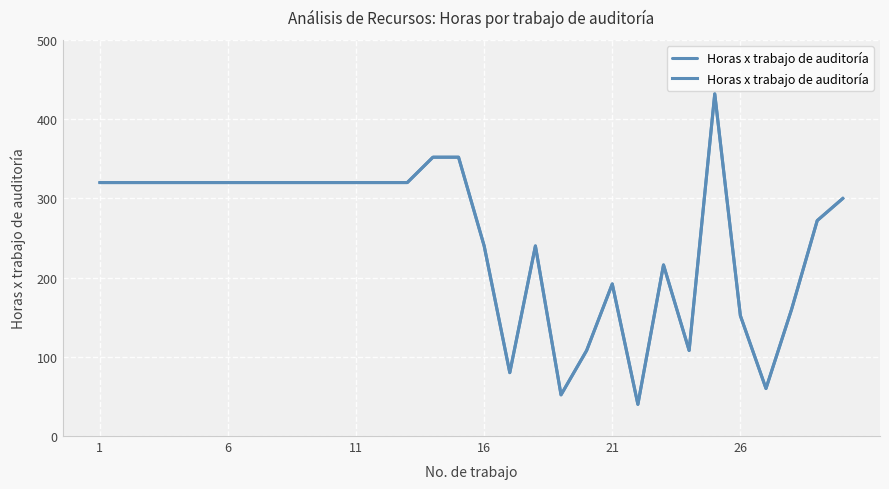

What is the ratio of the value at 7 to the value at 14?

0.9